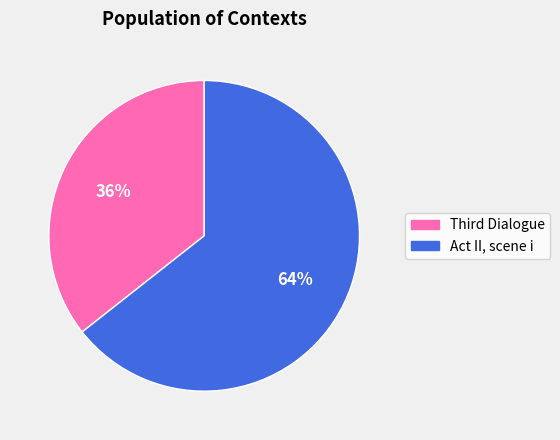

True or false: Act II, scene i accounts for 56% of the total.

False